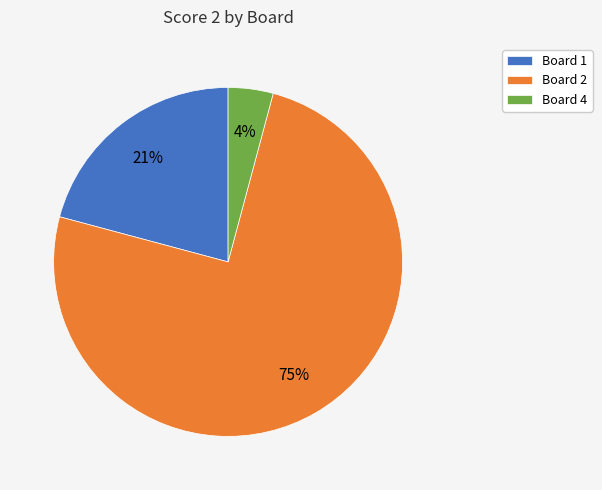

Which category accounts for the majority?

Board 2